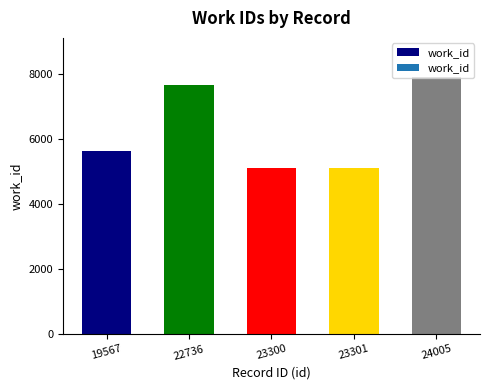

Is it true that the value at 23301 is 5107?

True